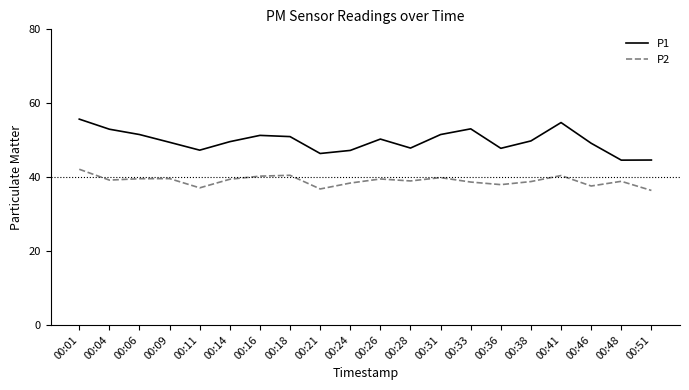

In P2, how many points are higher than both neighbors (excluding endpoints)?

6